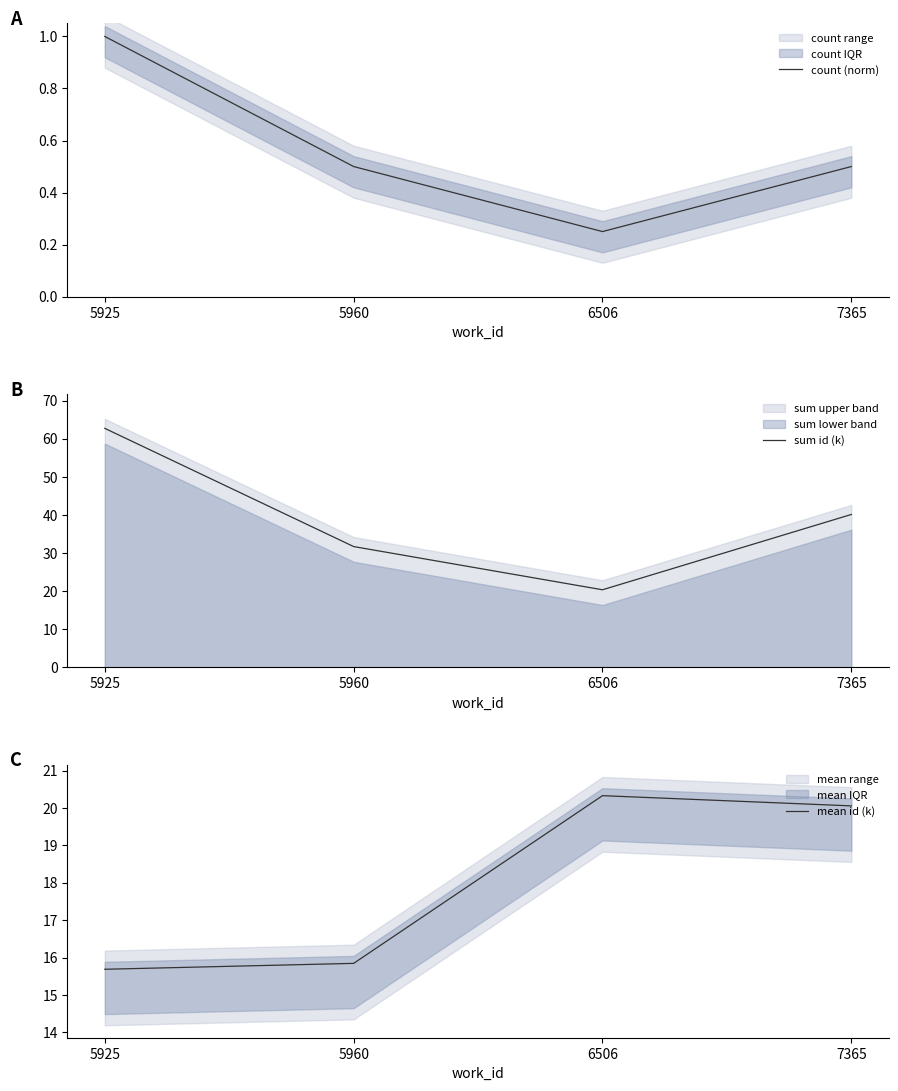

True or false: mean id (k) has a value of 24.2 at 5925.

False